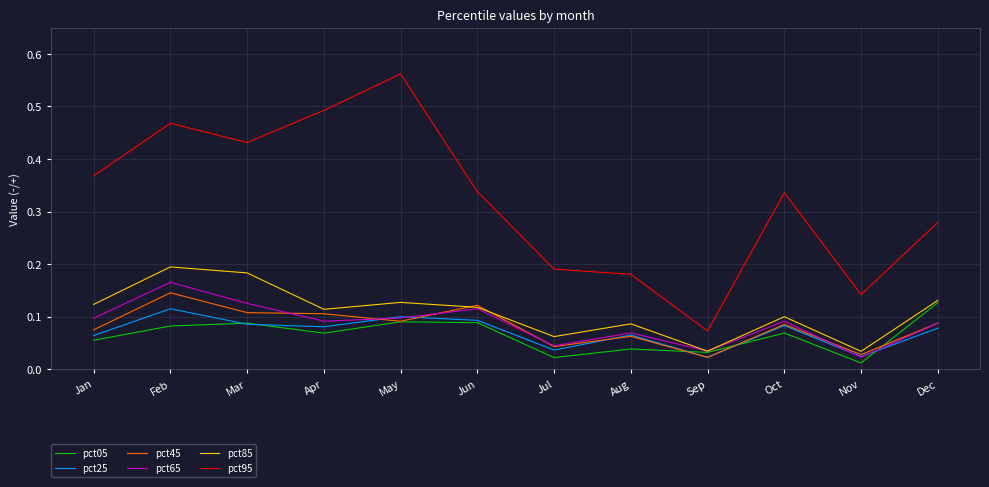

Which category has the lowest value in the pct95 series?

Sep